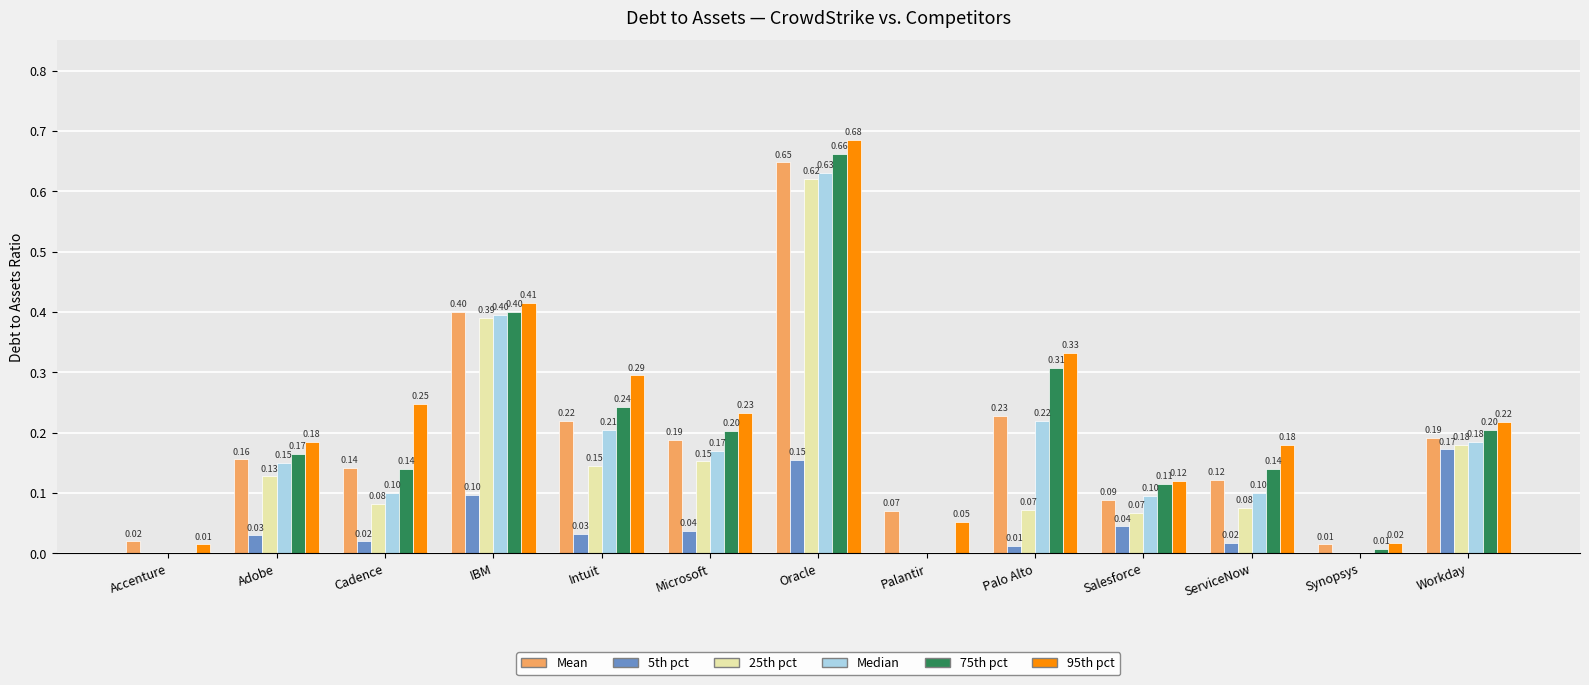

At which category is the sum across all series the highest?

Oracle